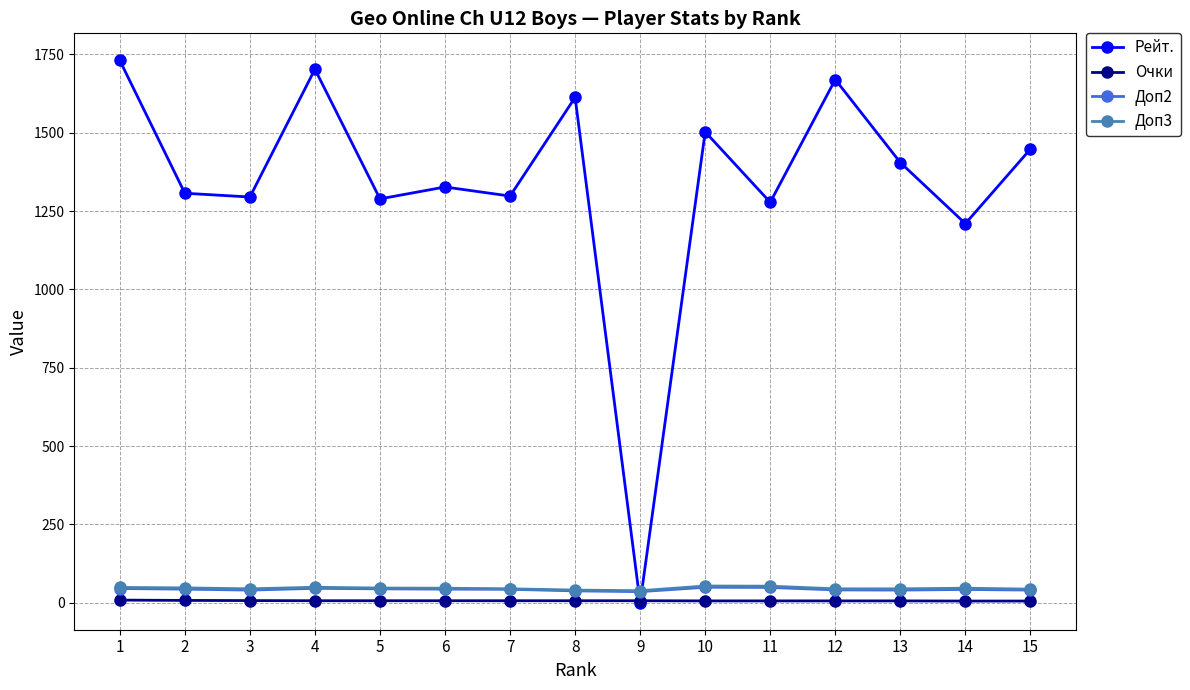

Where do Рейт. and Доп2 first cross each other?

8 and 9